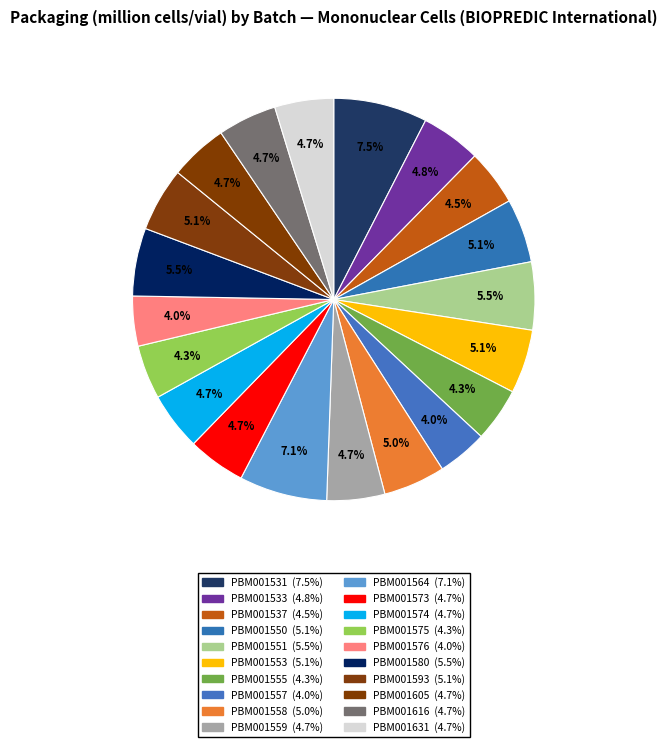

Which category has the smallest portion of the pie?

PBM001557